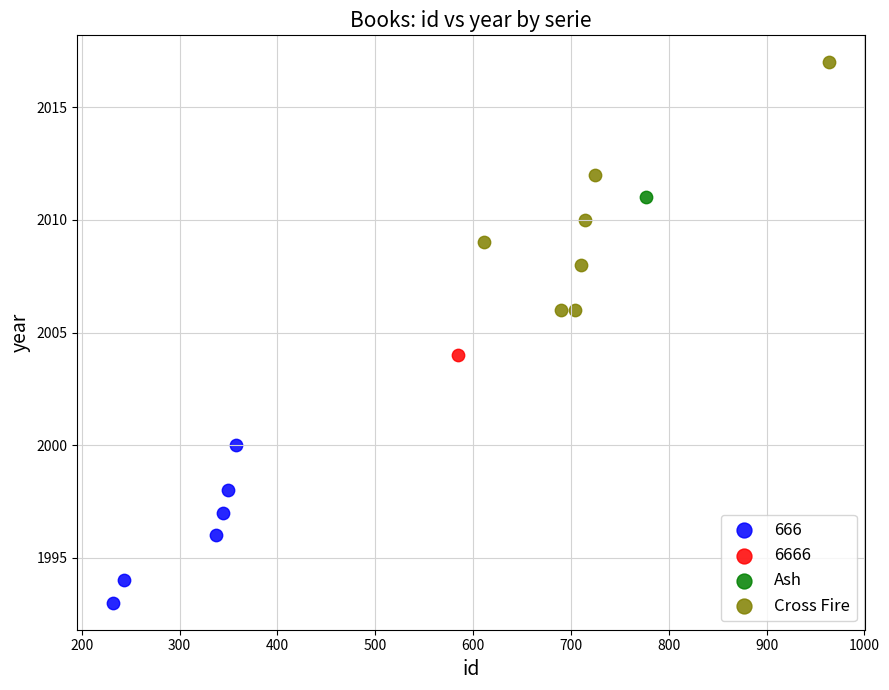

What are all the series names shown in the legend?

666, 6666, Ash, Cross Fire